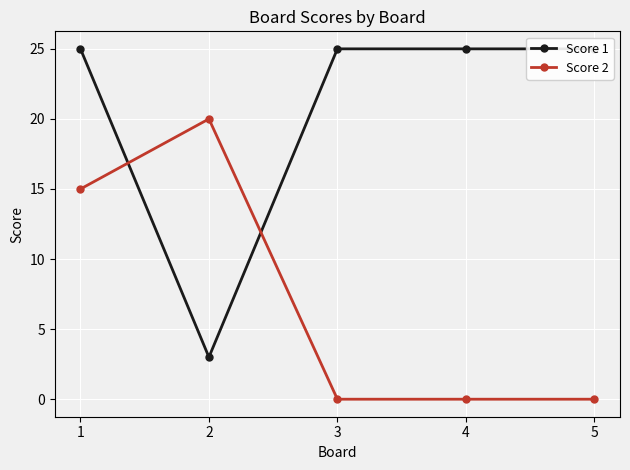

At which category does Score 2 reach its first local peak?

2